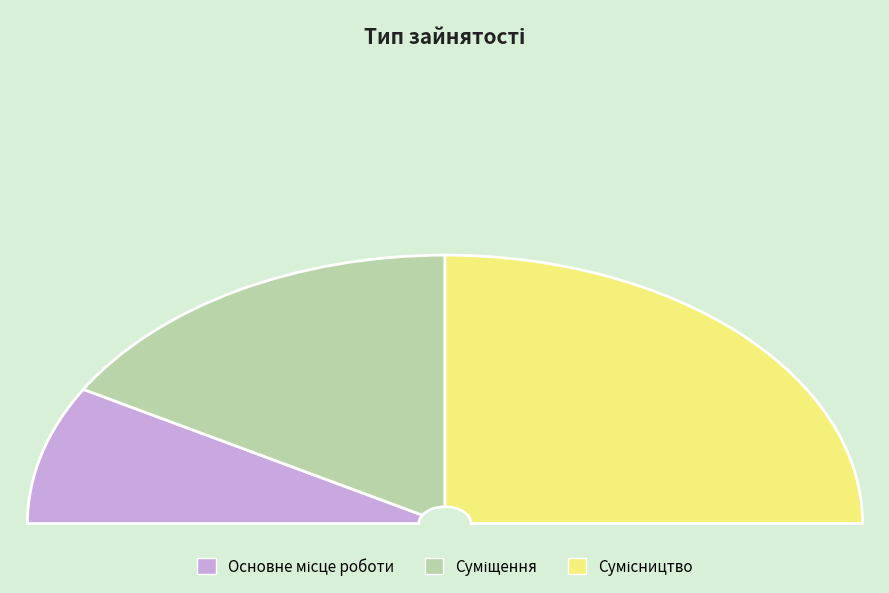

How many slices are in this pie chart?

3